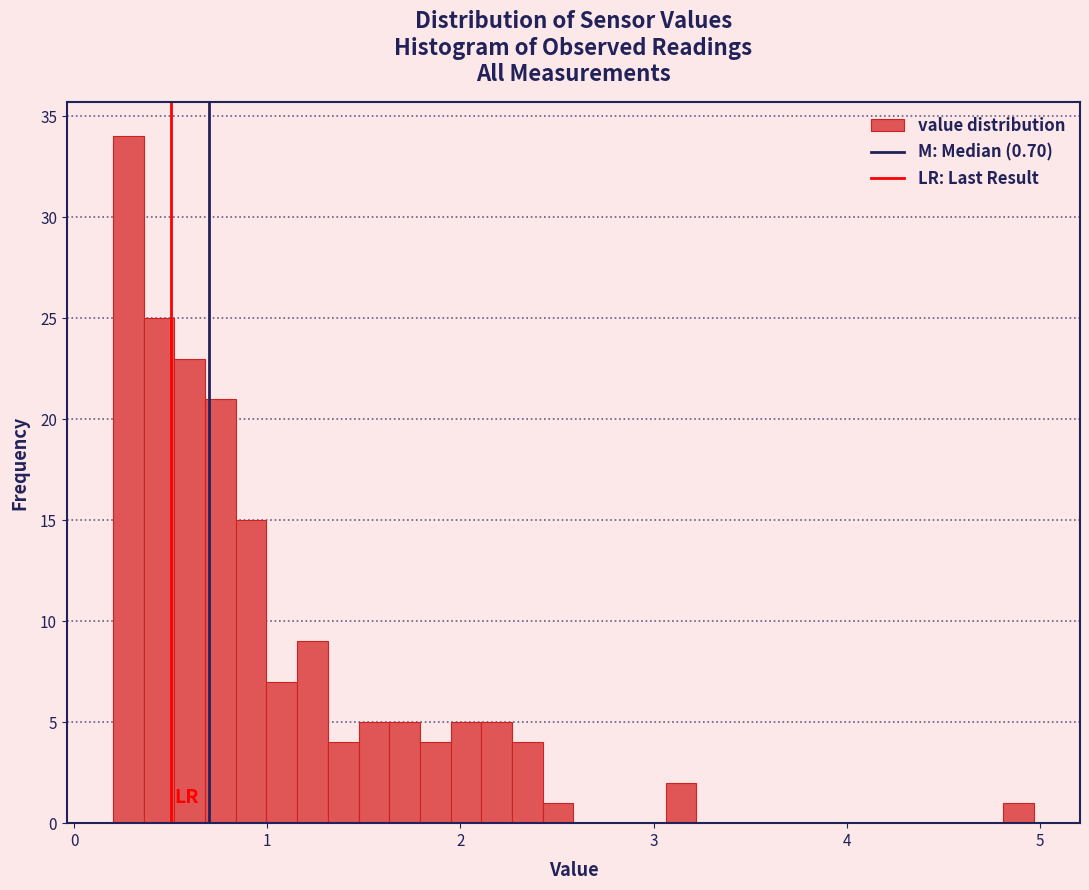

Around what value on the x-axis is the tallest bar? Give the approximate position of its centre, as read against the axis.

0.3